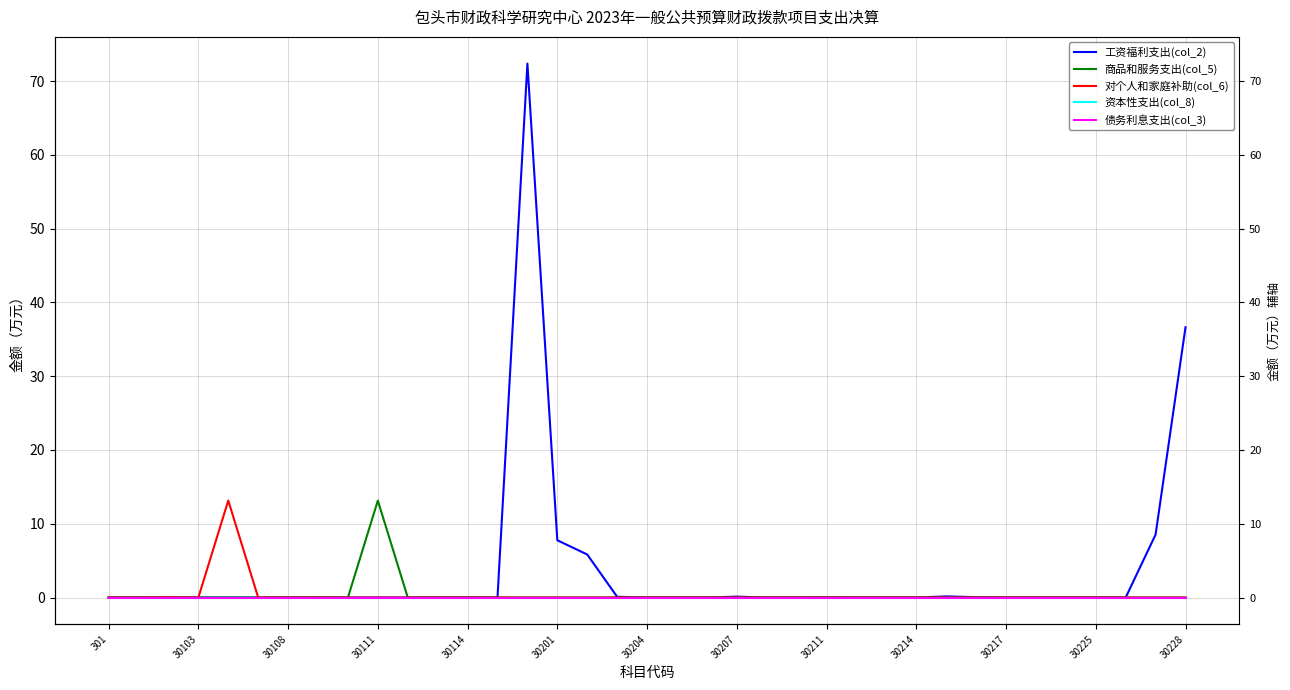

How many interior local valleys does the 对个人和家庭补助(col_6) series have?

1